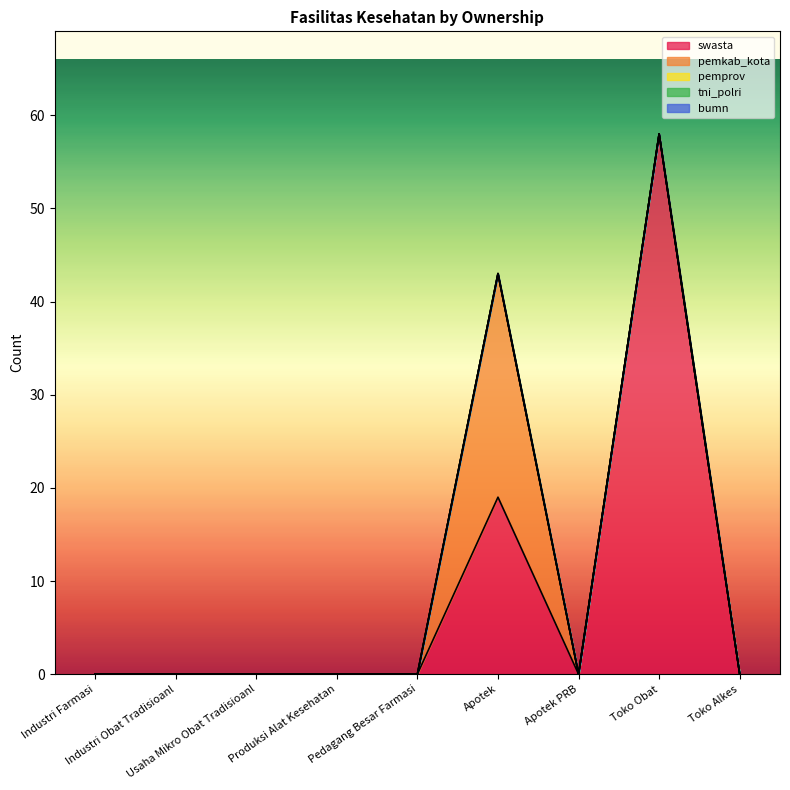

Which series has the largest total across all categories?

swasta